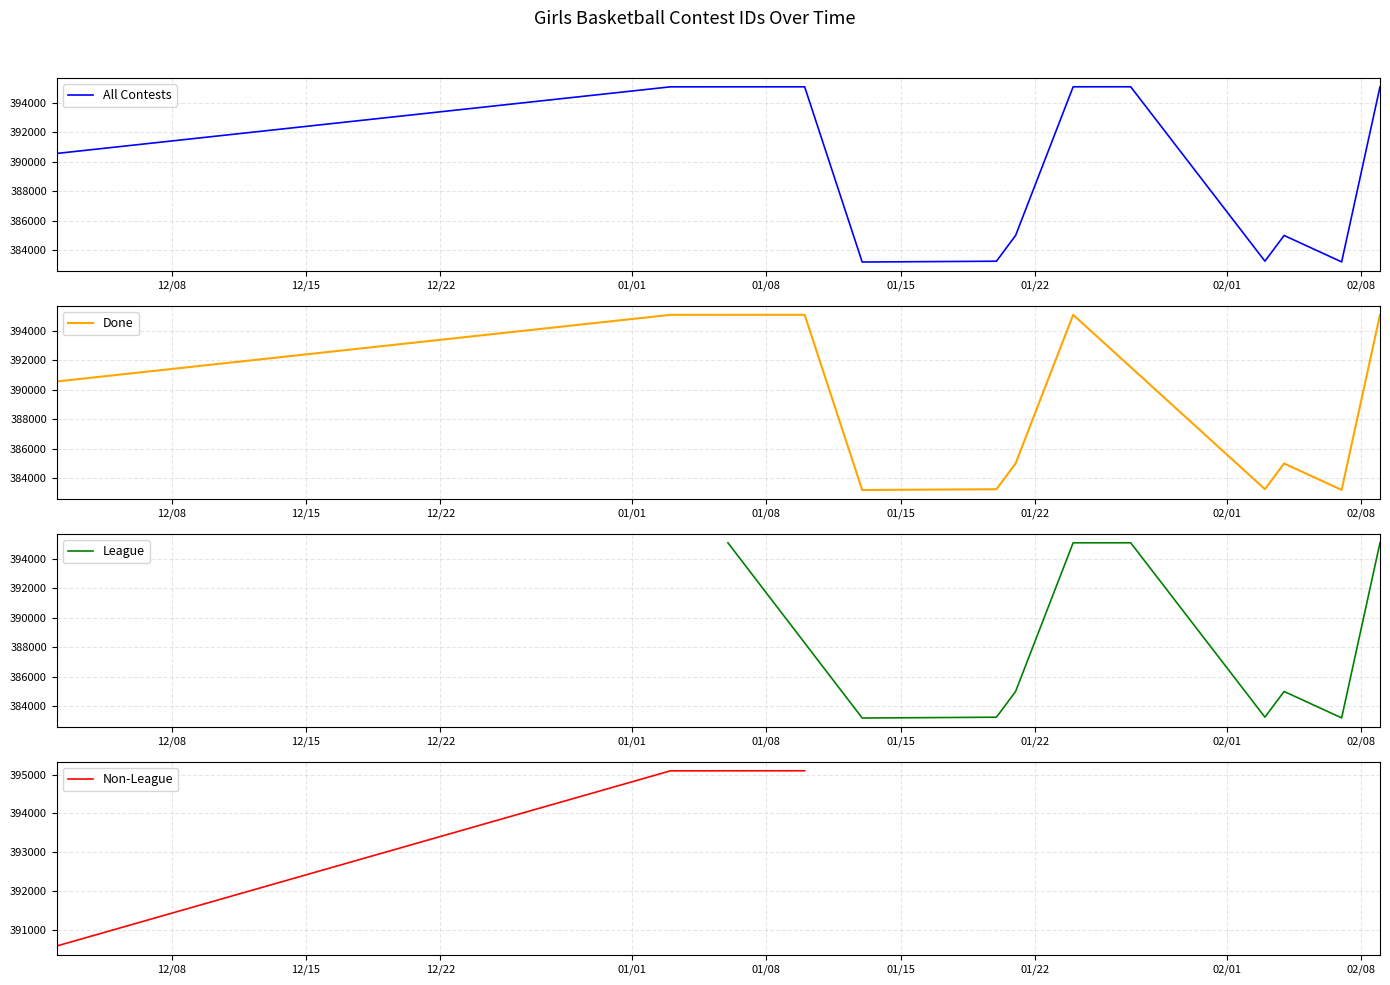

Approximately how many times larger is the value at 2/3/23 compared to 1/24/23?

1.0